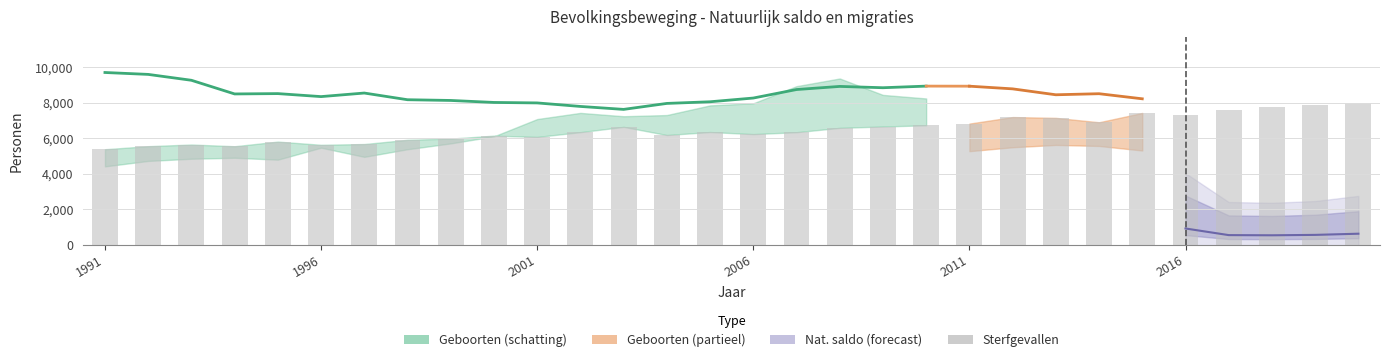

How many categories are shown in the chart?

30